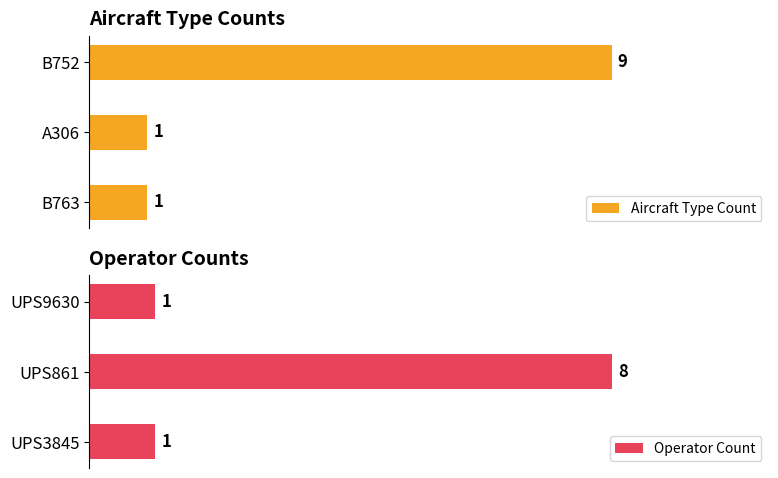

Count the Aircraft Type Count values in the range 1 to 9.

3